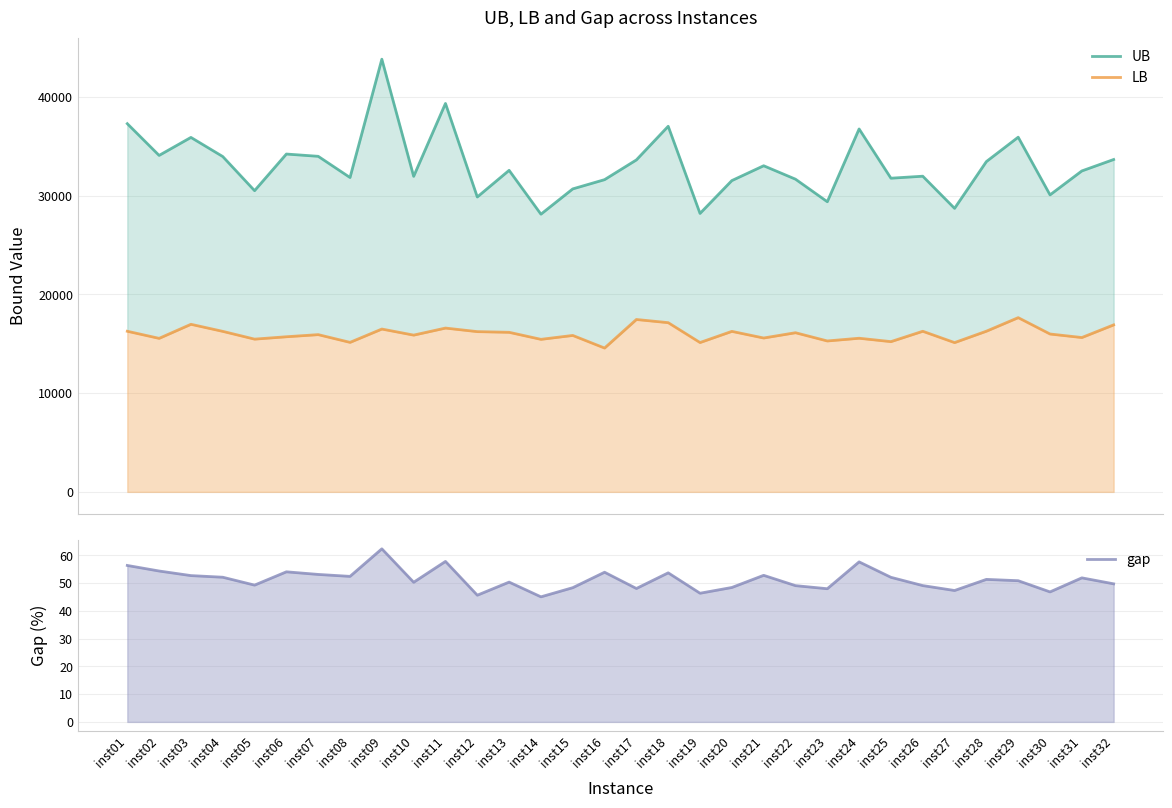

What is the sum of the LB values at inst25 and inst20?

31471.9